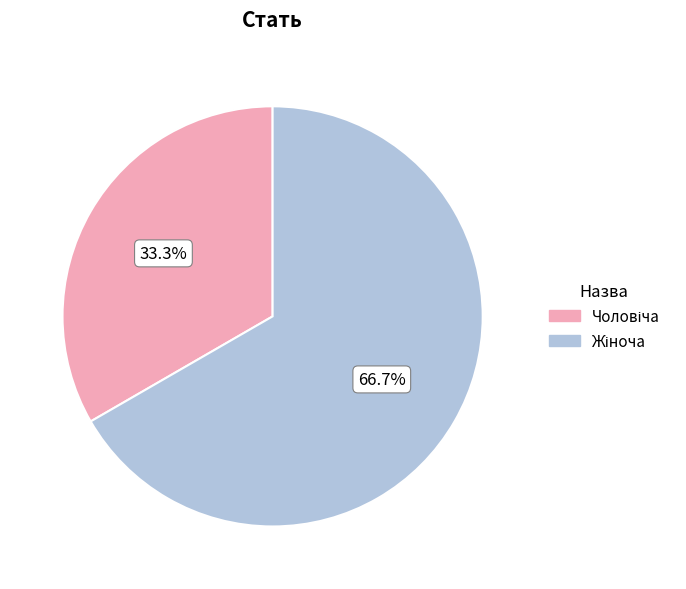

Does any single category account for the majority?

Yes